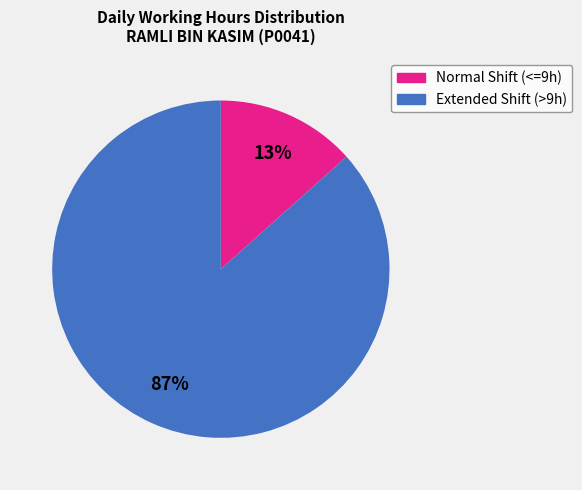

Is there any slice that represents more than half of the pie?

Yes